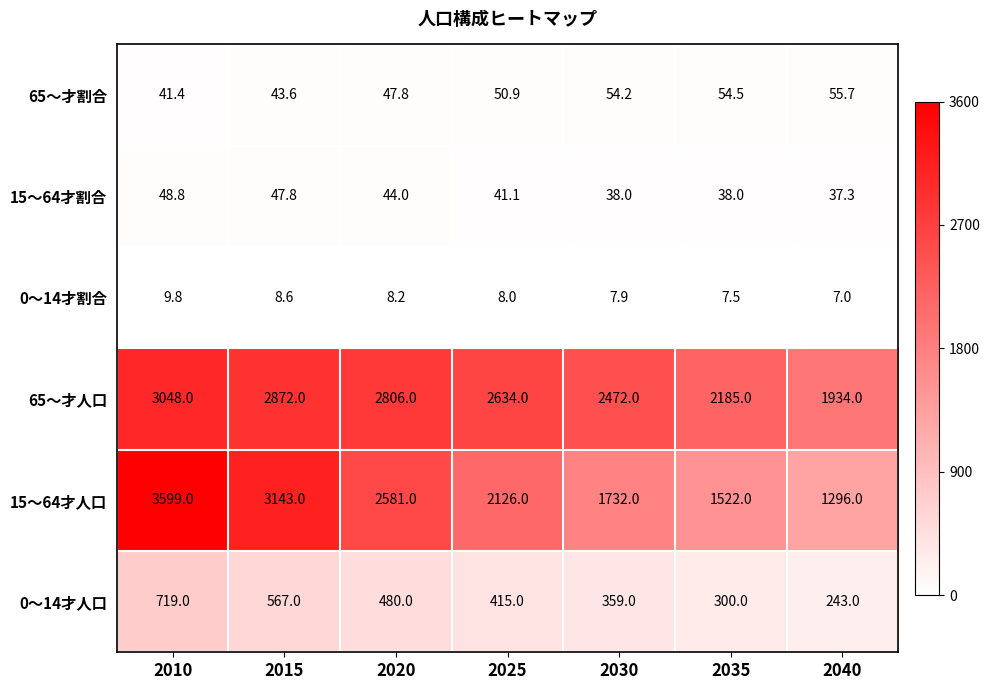

True or false: 15～64才人口 has a value of 917.3 at 2030.

False